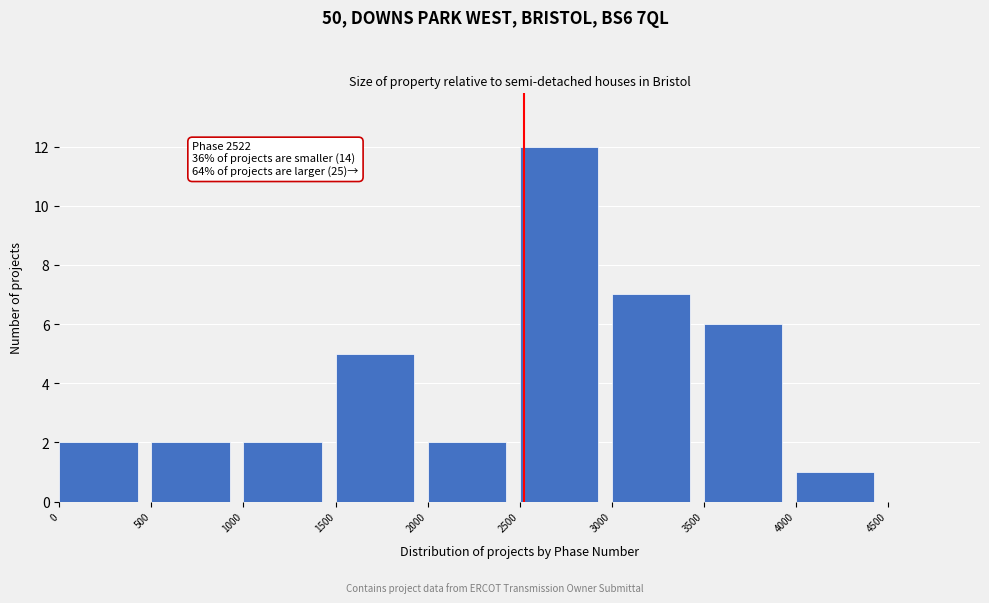

Which range on the x-axis has the tallest bar?

2500 to 3000